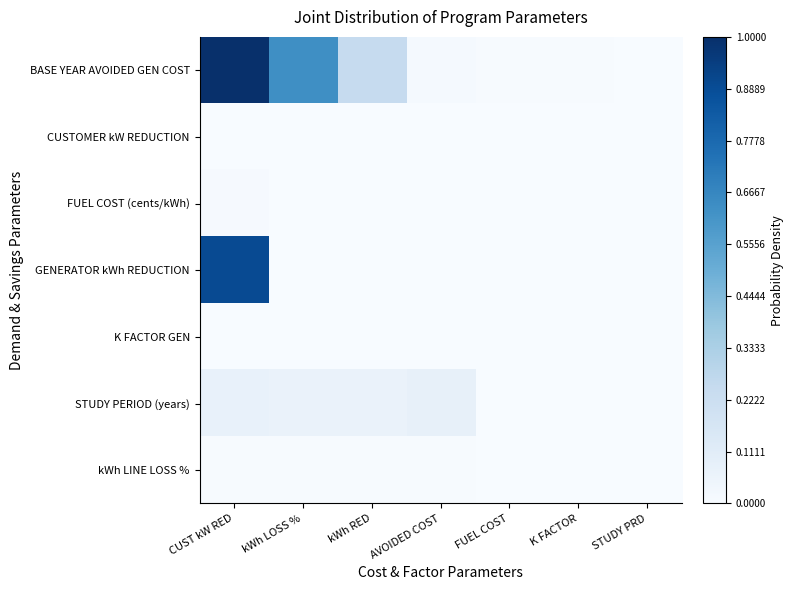

Which series has the largest total across all categories?

BASE YEAR AVOIDED GEN COST